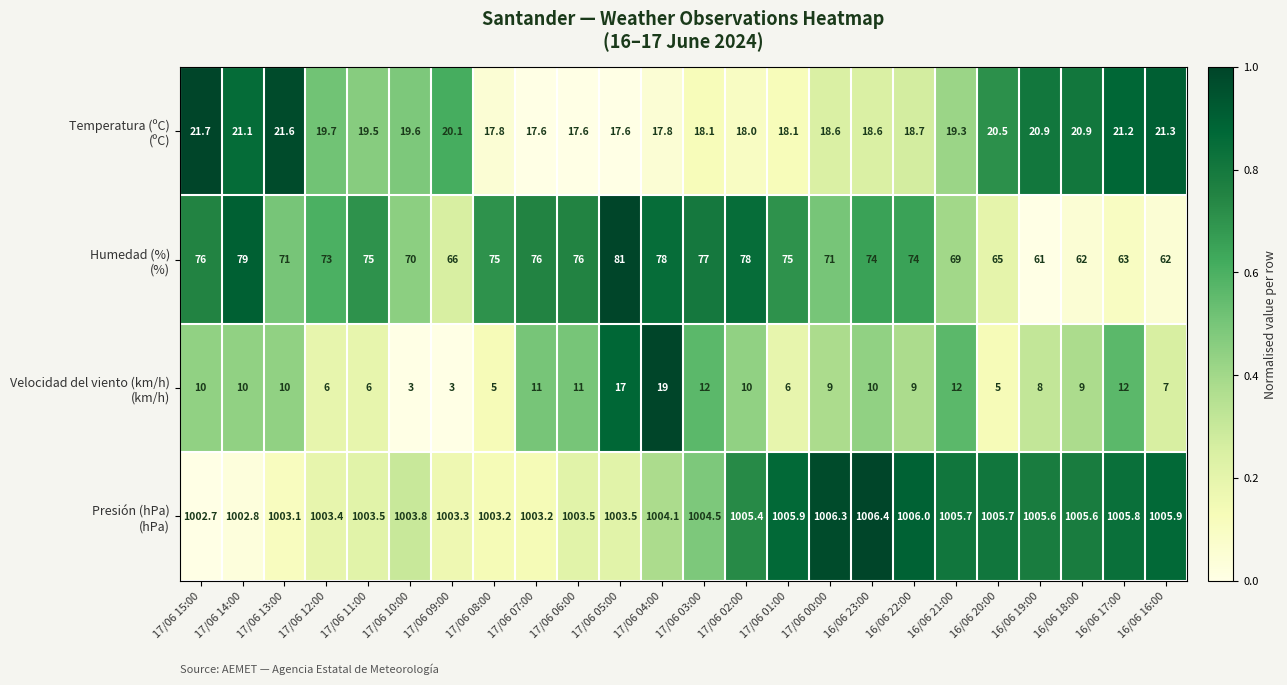

At which category is the sum across all series the highest?

17/06 05:00